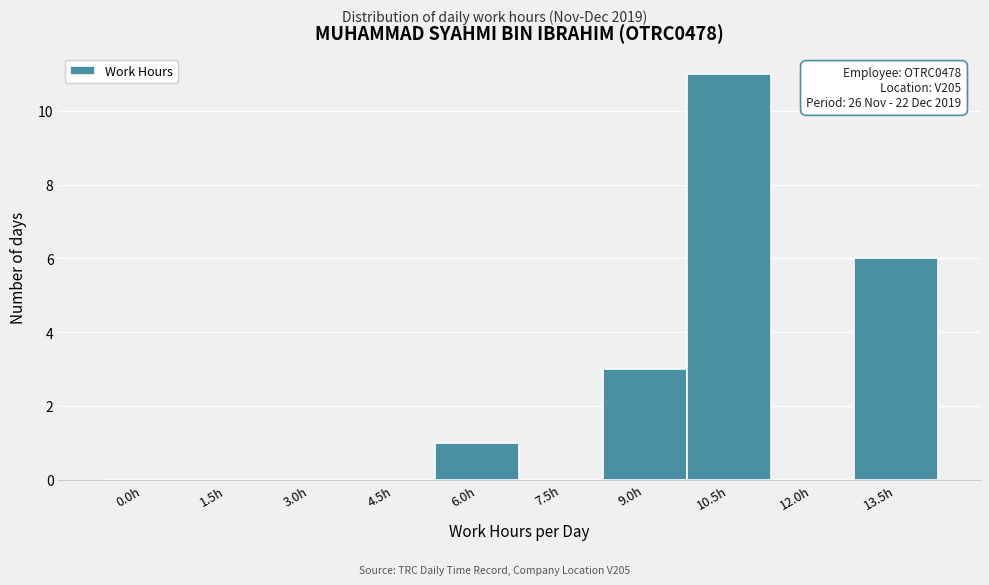

Reading left to right, what are all the values shown in this chart?

0.0h=0	1.5h=0	3.0h=0	4.5h=0	6.0h=1	7.5h=0	9.0h=3	10.5h=11	12.0h=0	13.5h=6